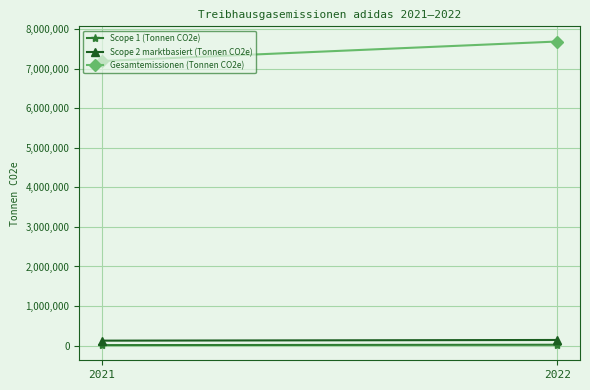

List the series in order of their peak value, lowest first.

Scope 1 (Tonnen CO2e), Scope 2 marktbasiert (Tonnen CO2e), Gesamtemissionen (Tonnen CO2e)